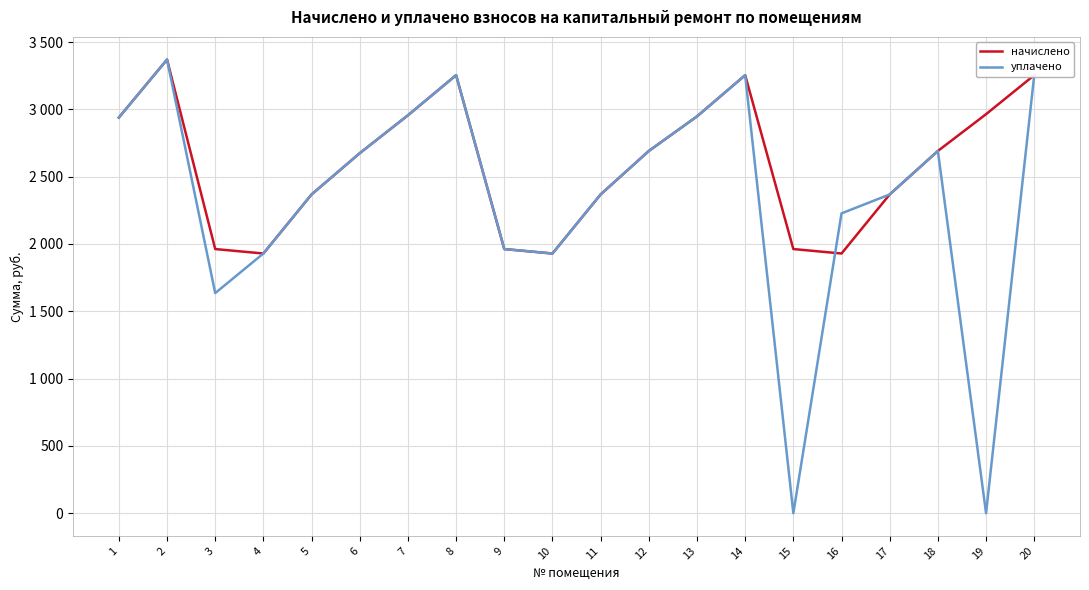

At which label is начислено closest to 2649?

6